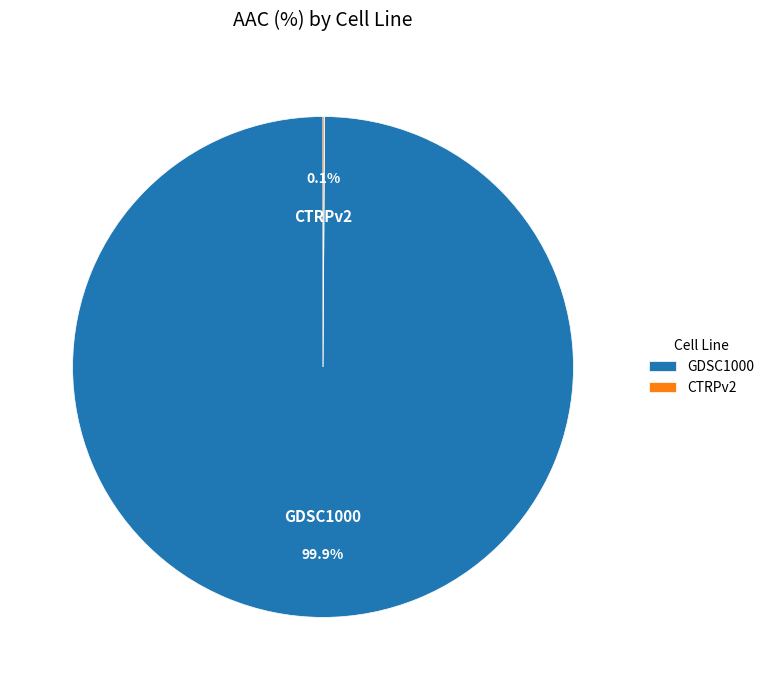

Which category accounts for the majority?

GDSC1000